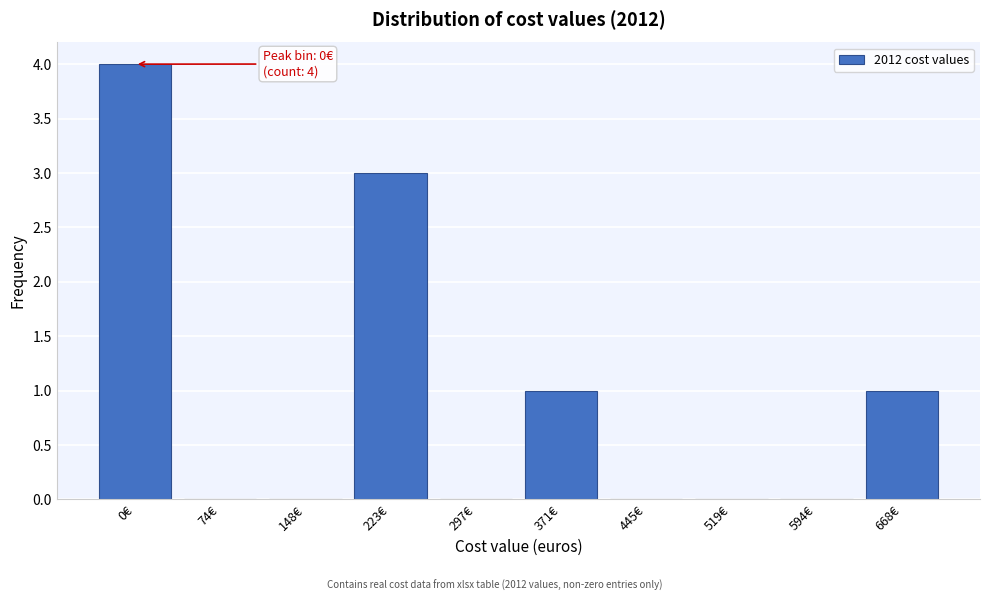

Reading right to left, transcribe all the data shown in this chart.

668€=1	594€=0	519€=0	445€=0	371€=1	297€=0	223€=3	148€=0	74€=0	0€=4